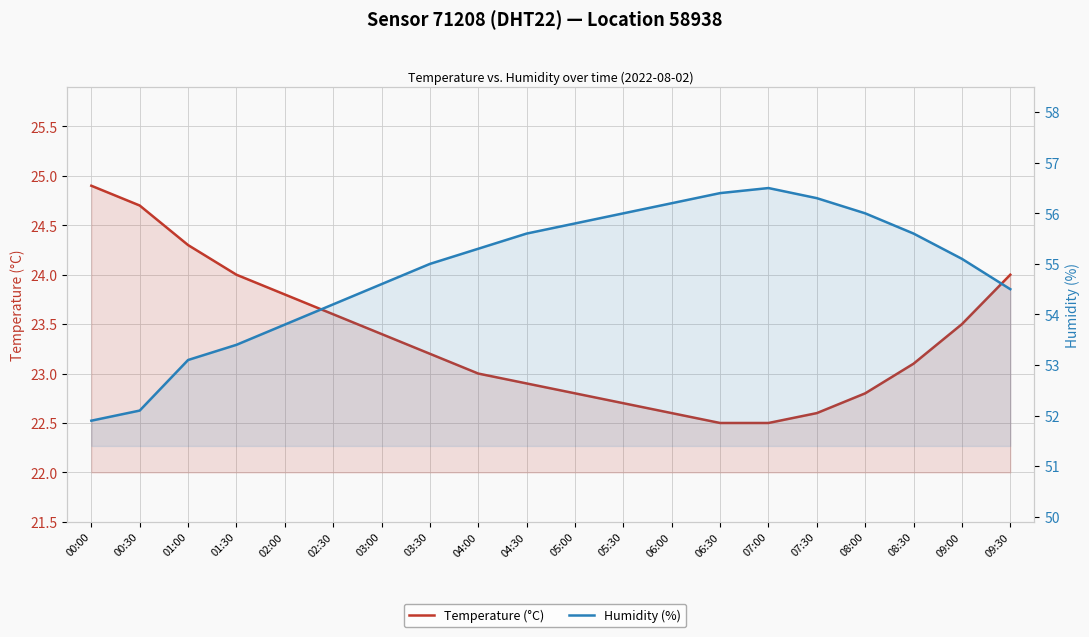

Reading left to right, list all the values displayed in this chart.

Temperature (°C): 24.9	24.7	24.3	24.0	23.8	23.6	23.4	23.2	23.0	22.9	22.8	22.7	22.6	22.5	22.5	22.6	22.8	23.1	23.5	24.0
Humidity (%): 51.9	52.1	53.1	53.4	53.8	54.2	54.6	55.0	55.3	55.6	55.8	56.0	56.2	56.4	56.5	56.3	56.0	55.6	55.1	54.5